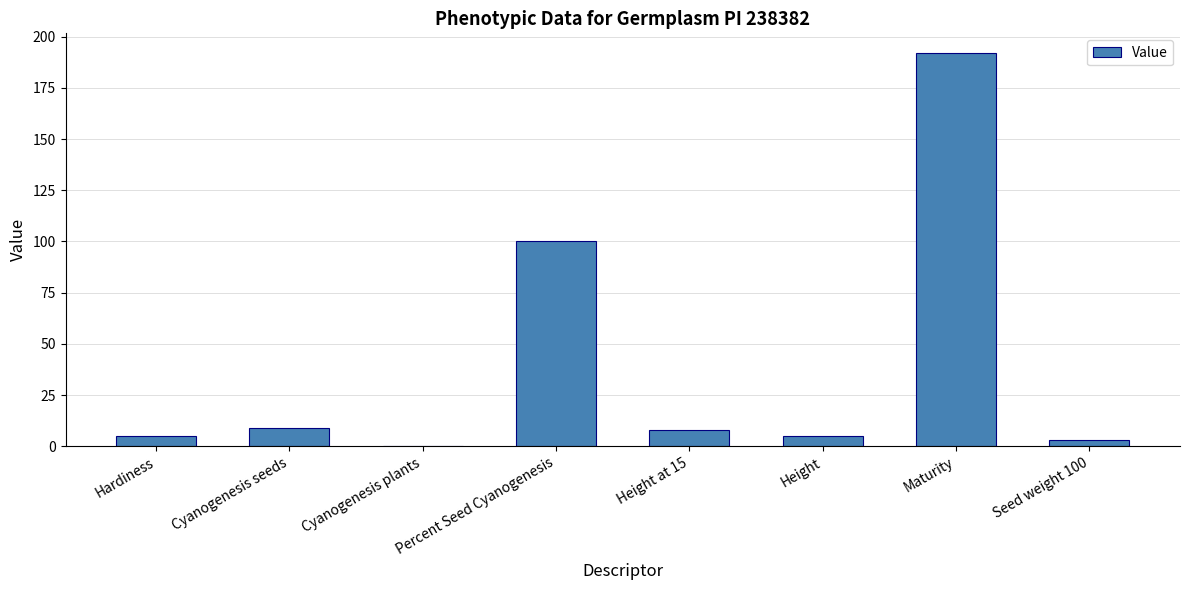

The chart shows a value of 5.0 at Hardiness. True or false?

True